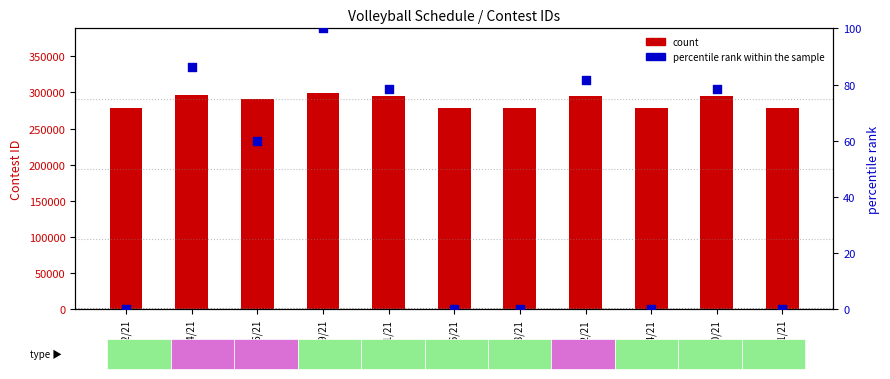

Which series reaches the maximum Y coordinate?

count